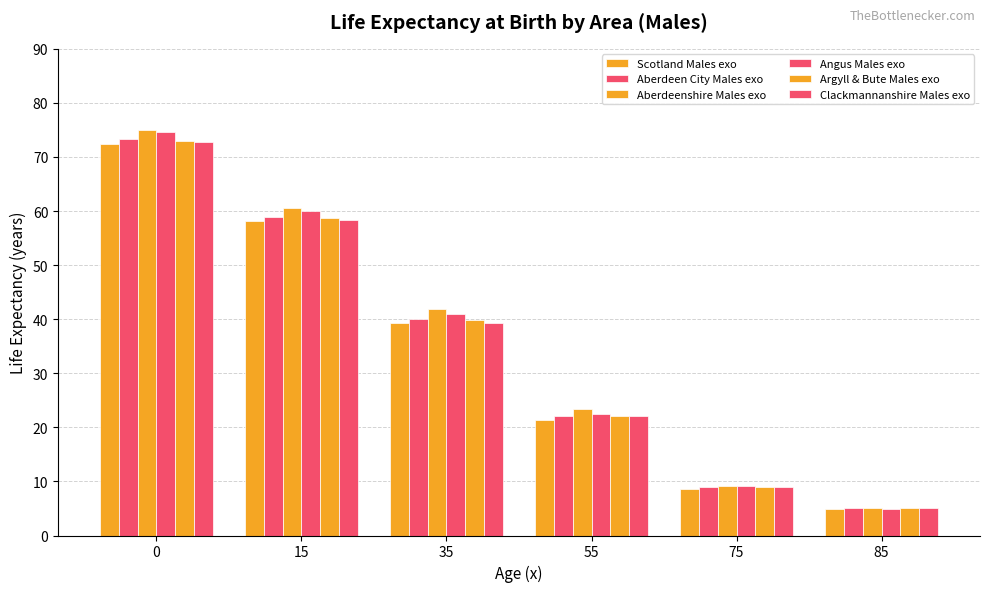

How many data points in Aberdeen City Males exo are less than 40?

3